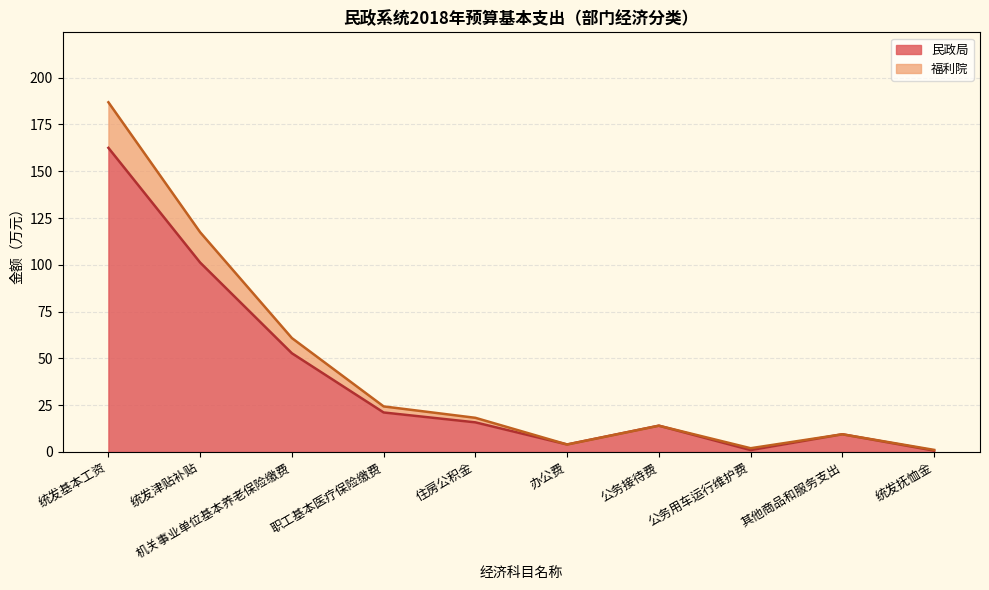

Is the value of 民政局 at 统发基本工资 greater than the value of 福利院 at 统发津贴补贴?

Yes